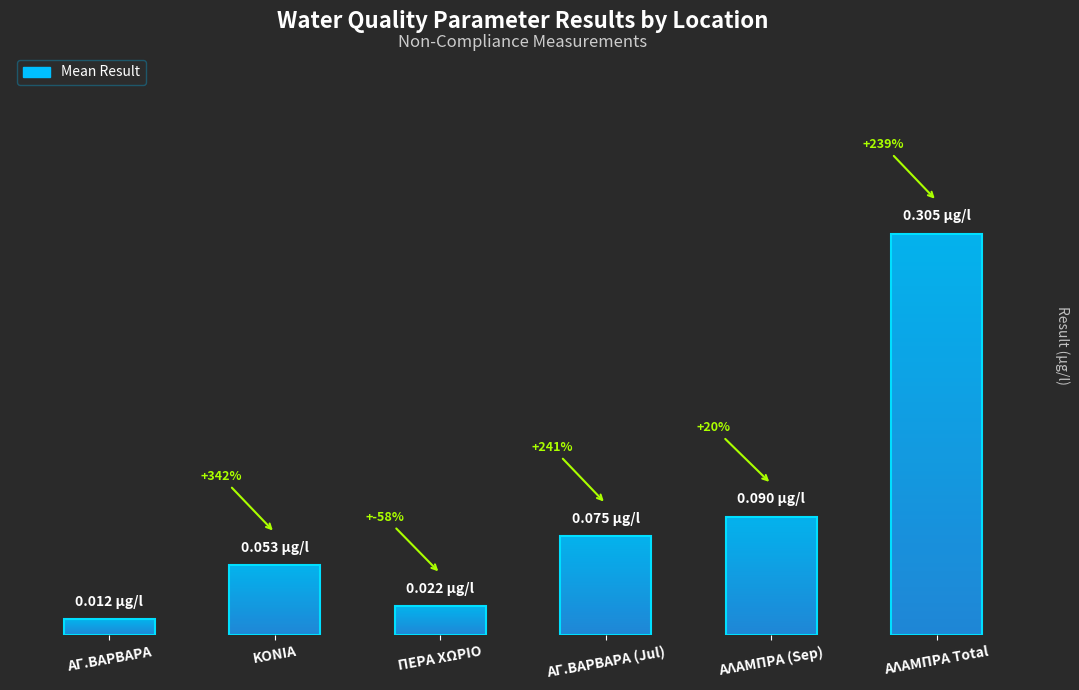

How many bars are there in total?

6